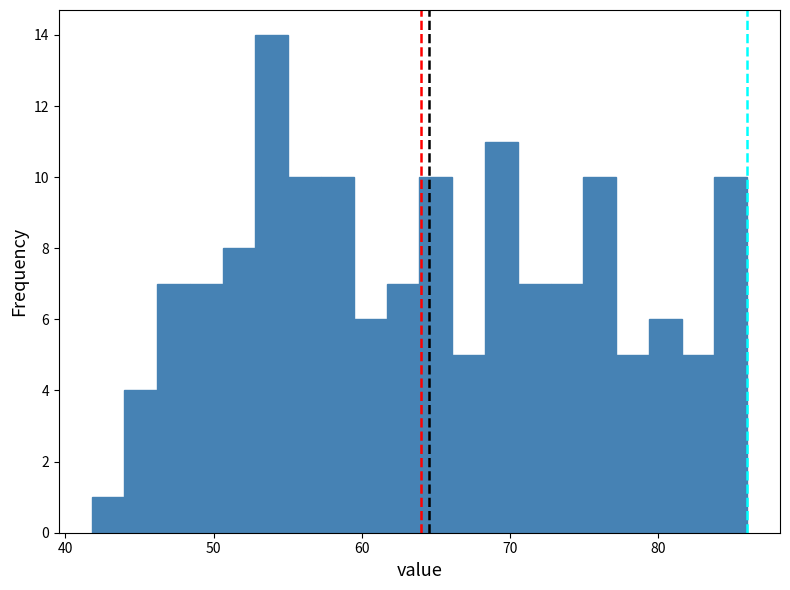

Around what value on the x-axis is the tallest bar? Give the approximate position of its centre, as read against the axis.

54